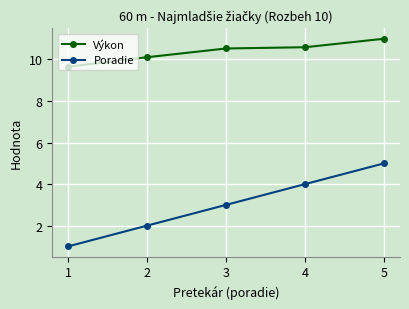

What is the difference between the Výkon values at 4 and 5?

0.4